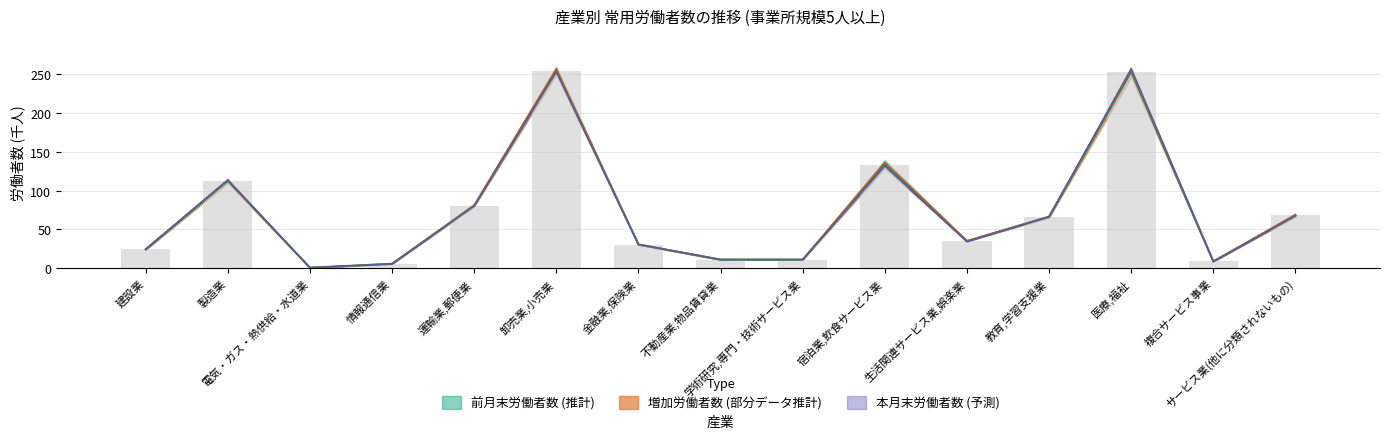

What is the sum of all 本月末労働者数 values?

1097.5